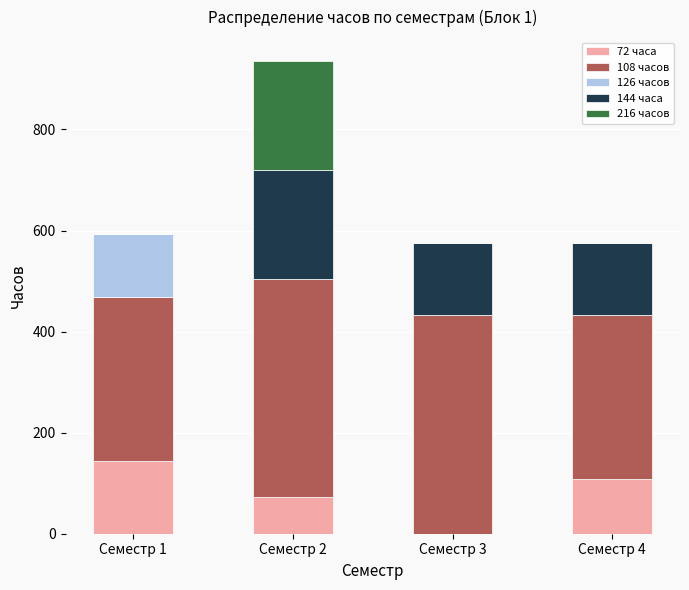

How many distinct data groups are displayed?

5